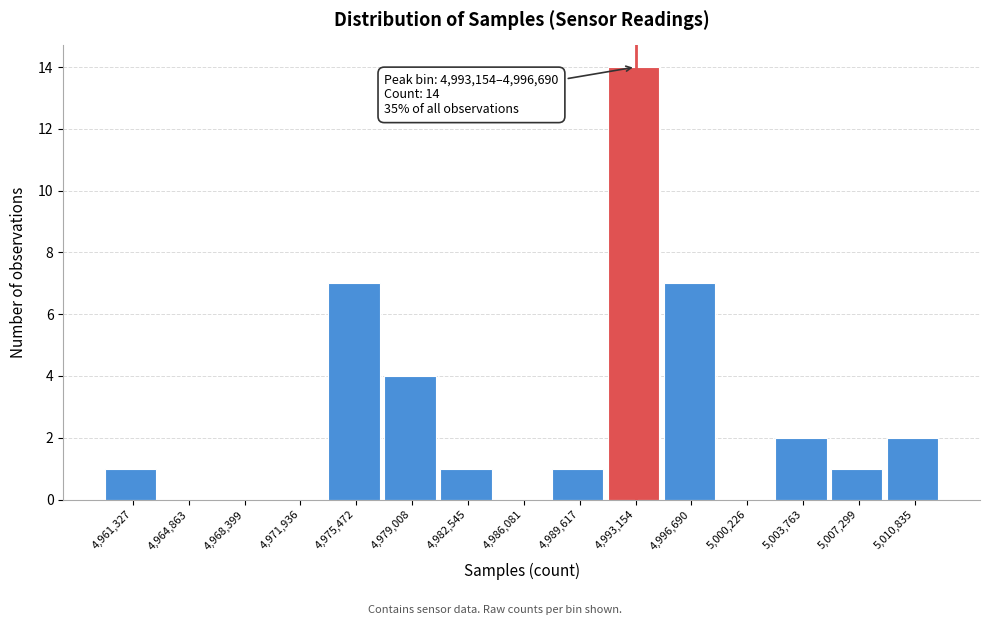

Reading right to left, list all the values displayed in this chart.

5,010,835=2	5,007,299=1	5,003,763=2	5,000,226=0	4,996,690=7	4,993,154=14	4,989,617=1	4,986,081=0	4,982,545=1	4,979,008=4	4,975,472=7	4,971,936=0	4,968,399=0	4,964,863=0	4,961,327=1